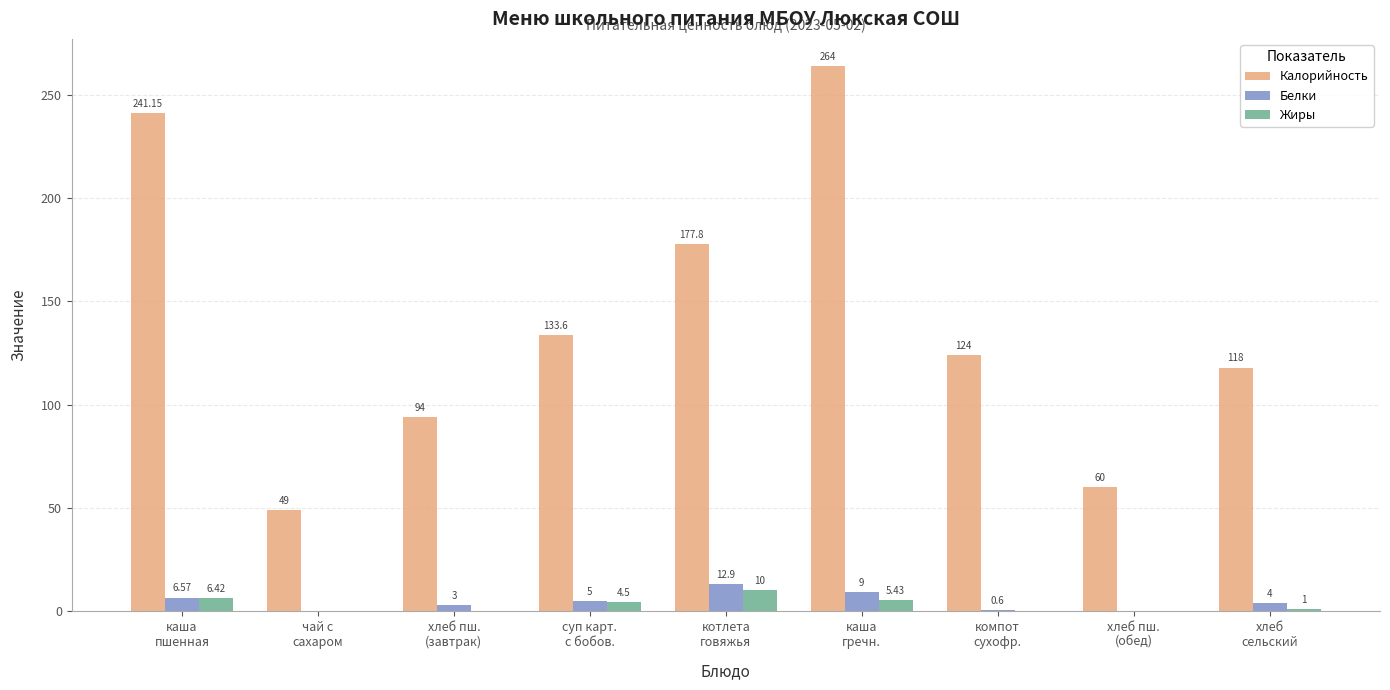

What is the spread (max minus min) of values at хлеб пш.
(обед)?

60.0